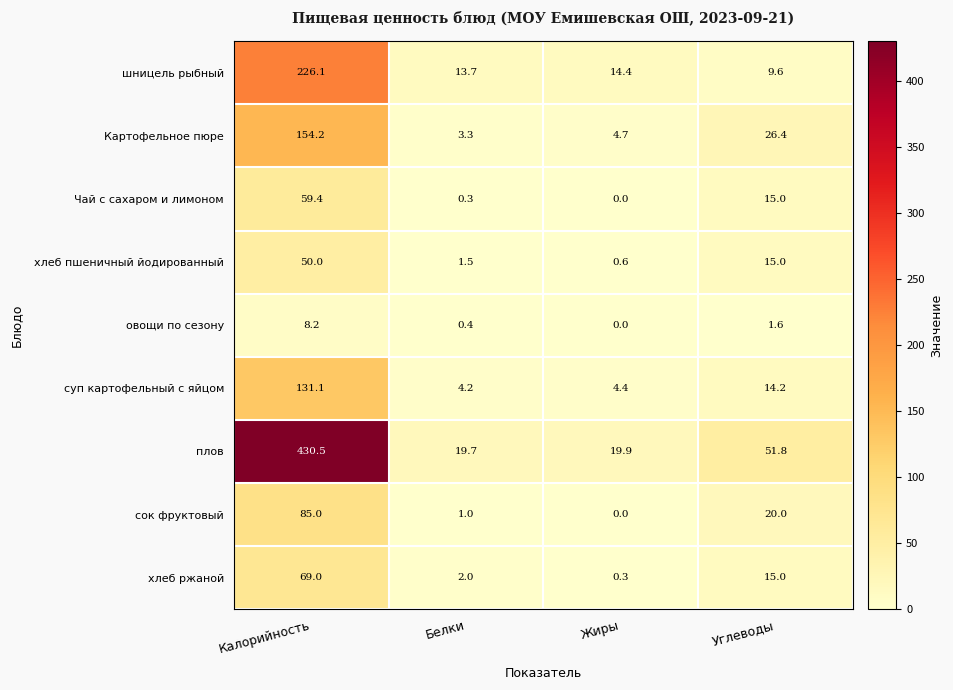

List the labels in order of овощи по сезону value, largest first.

Калорийность, Углеводы, Белки, Жиры